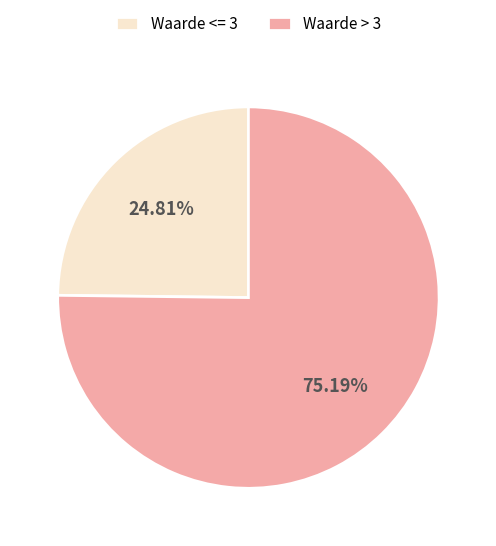

Rank the categories by value from lowest to highest.

Waarde <= 3, Waarde > 3